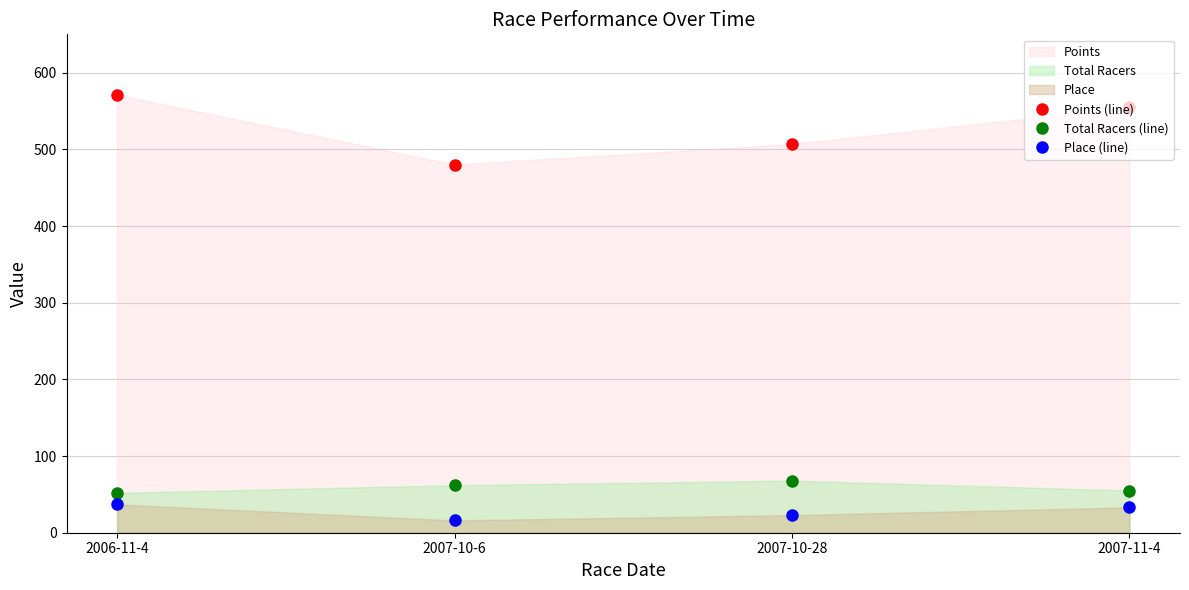

How many lines are shown in the chart?

3